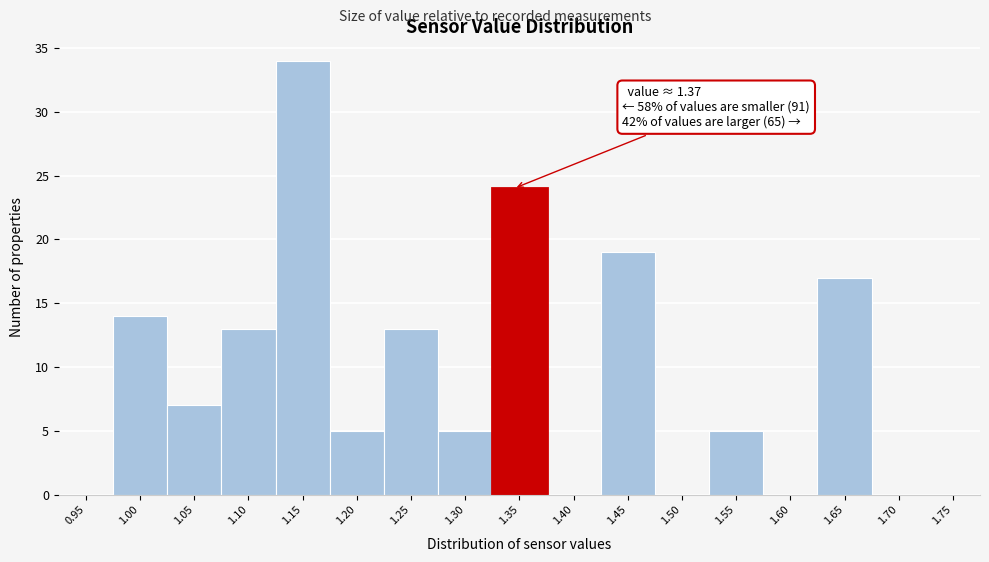

Reading left to right, transcribe all the data shown in this chart.

0.95=0	1.00=14	1.05=7	1.10=13	1.15=34	1.20=5	1.25=13	1.30=5	1.35=24	1.40=0	1.45=19	1.50=0	1.55=5	1.60=0	1.65=17	1.70=0	1.75=0